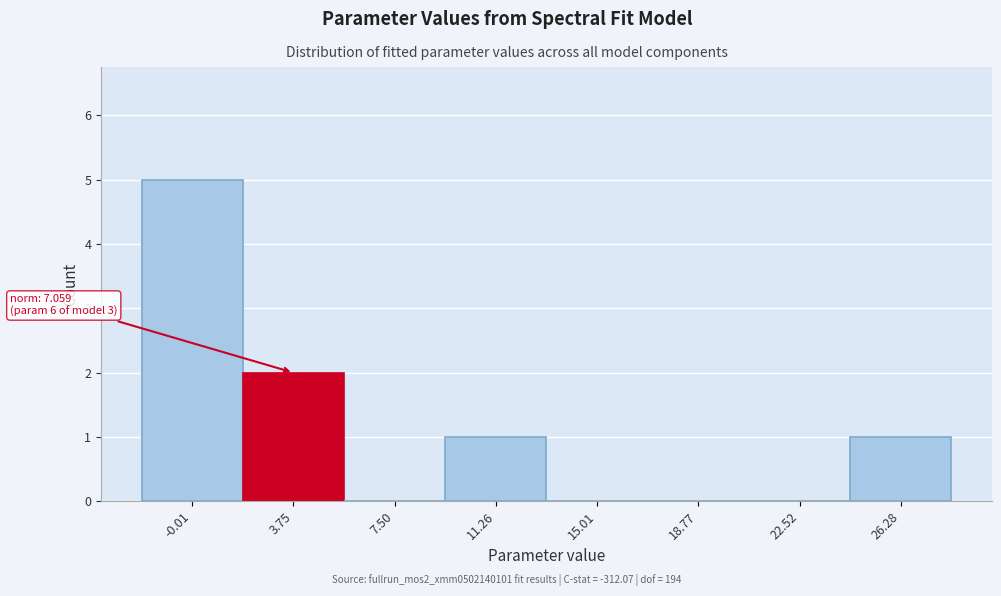

Reading right to left, list all the values displayed in this chart.

26.28=1	22.52=0	18.77=0	15.01=0	11.26=1	7.50=0	3.75=2	-0.01=5